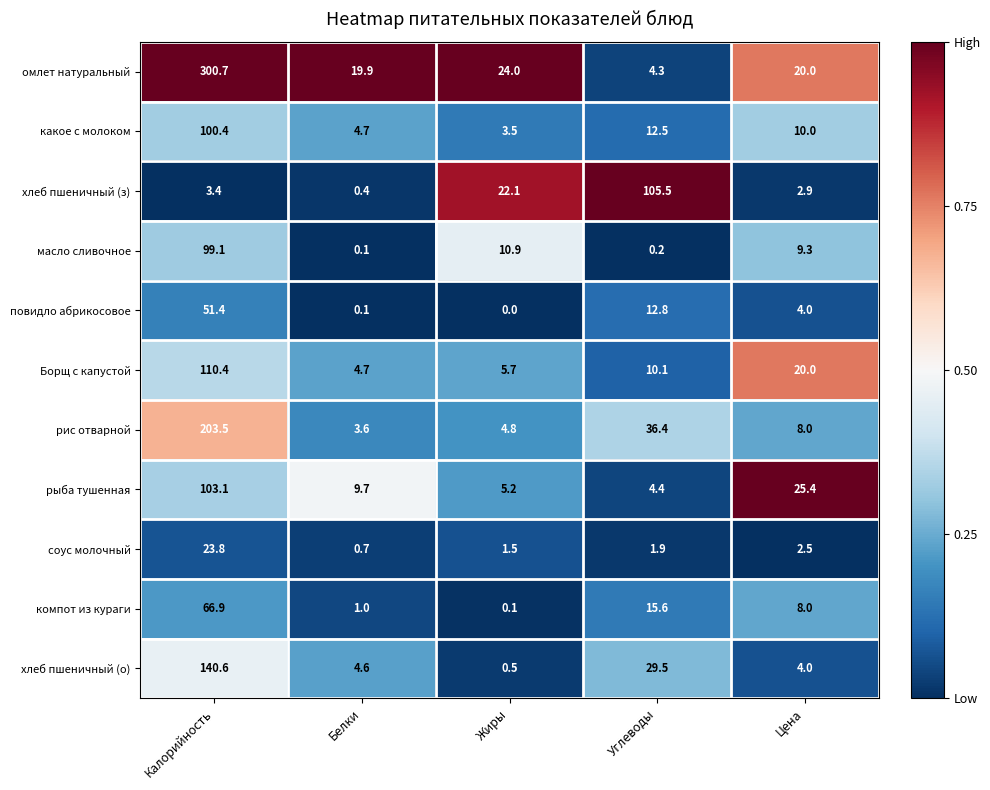

Which series has the largest range (max minus min)?

омлет натуральный